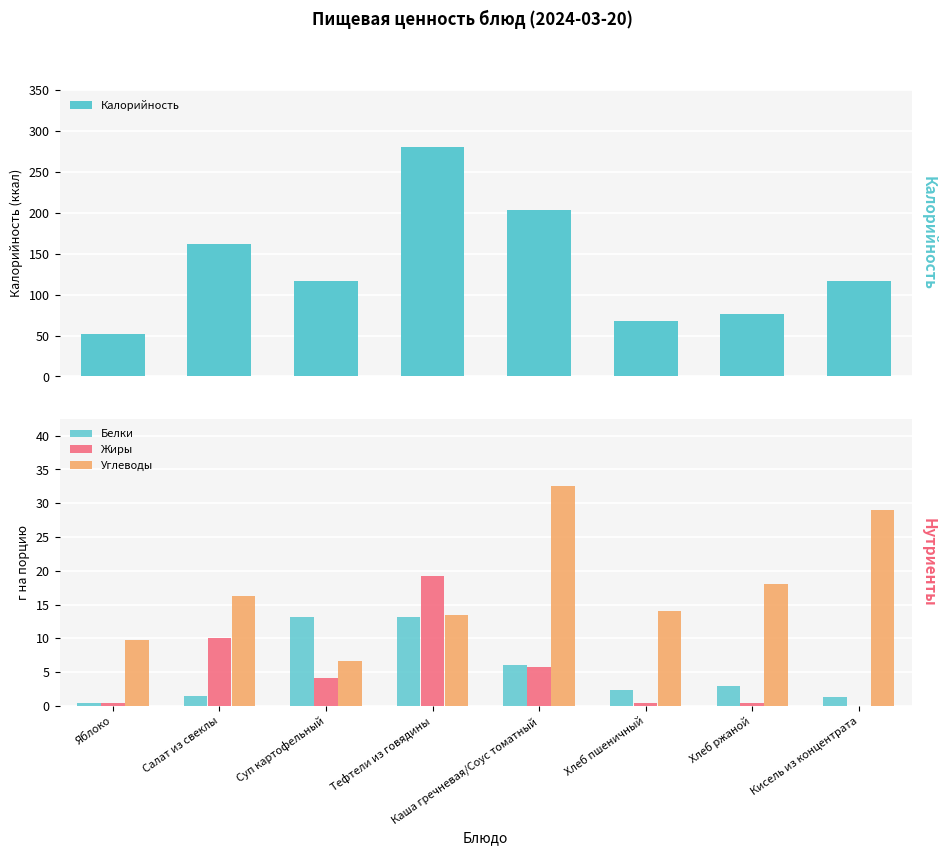

What is the maximum value shown in the chart?

280.2